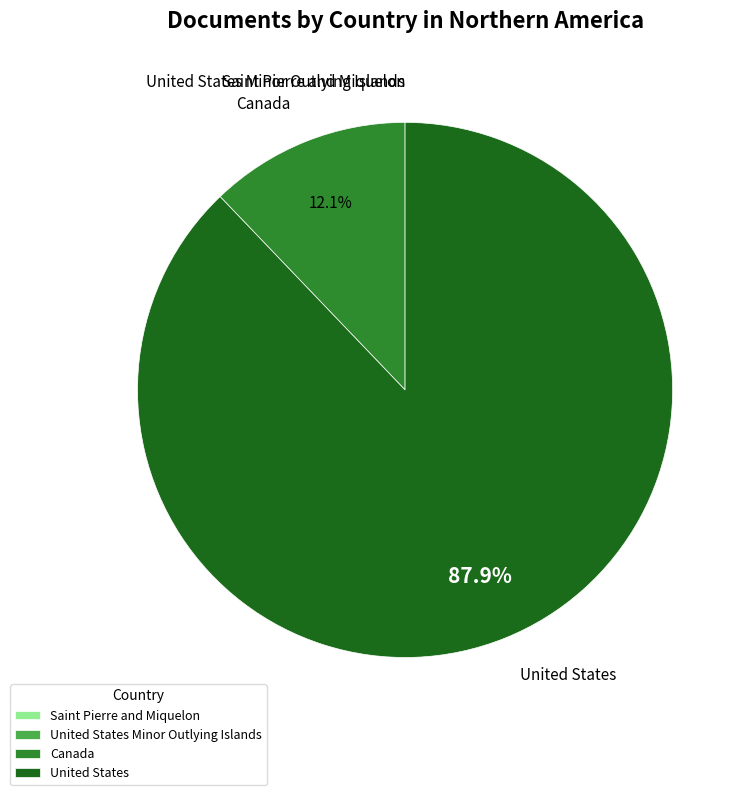

Is United States the majority of the pie?

Yes